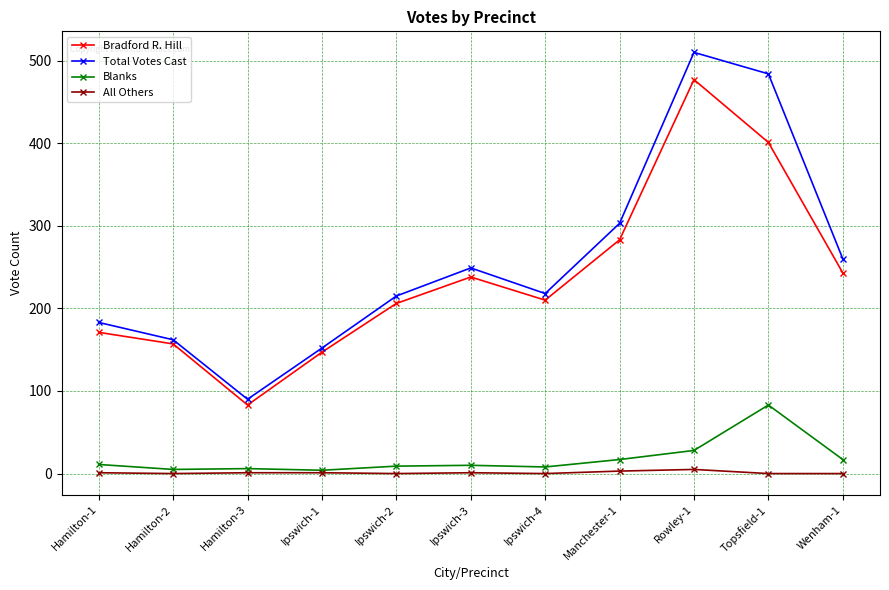

Where is the first local maximum for Bradford R. Hill?

Ipswich-3